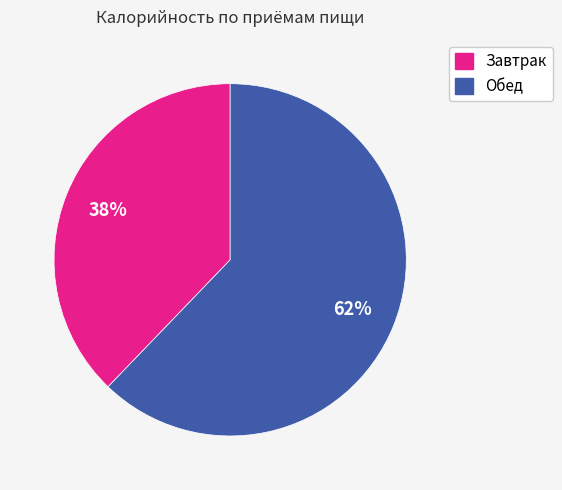

Between Обед and Завтрак, which is larger?

Обед